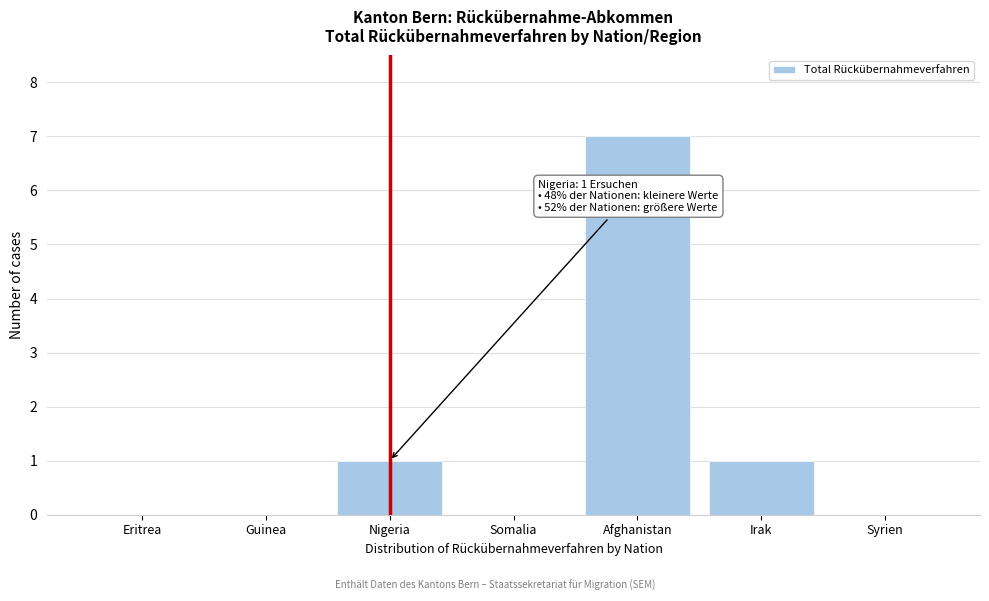

Reading left to right, extract all data points from this chart.

Eritrea=0	Guinea=0	Nigeria=1	Somalia=0	Afghanistan=7	Irak=1	Syrien=0